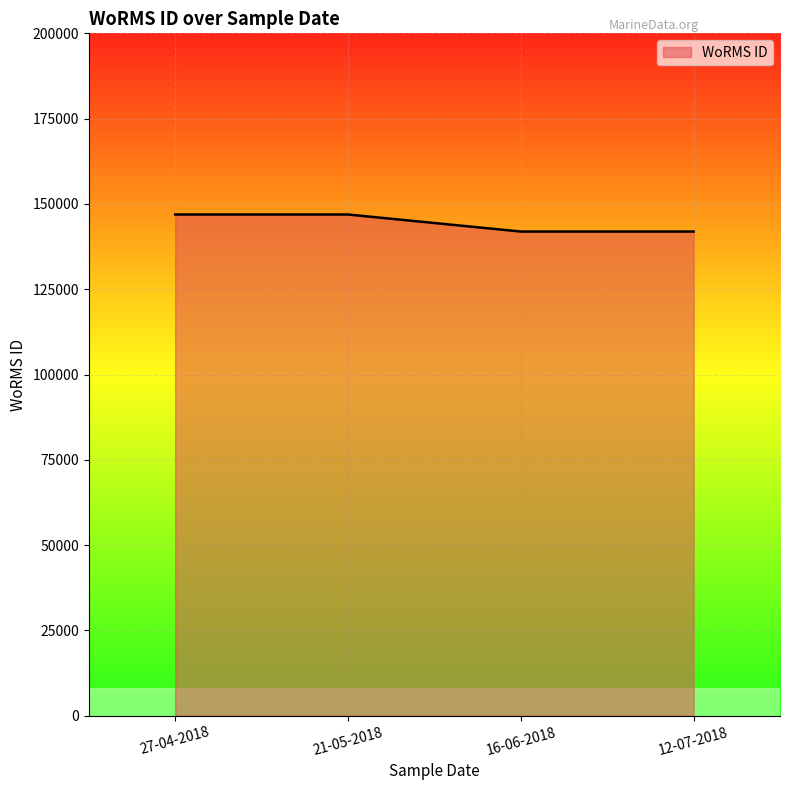

Reading right to left, transcribe all the data shown in this chart.

12-07-2018=141907	16-06-2018=141907	21-05-2018=146900	27-04-2018=146900